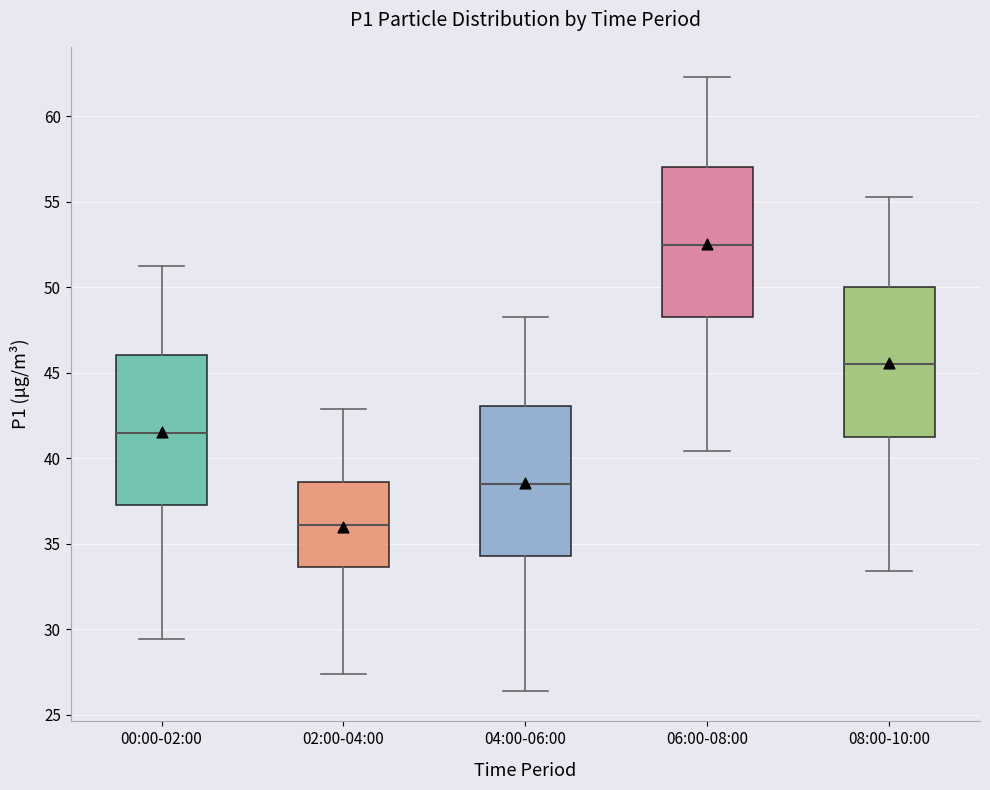

Reading left to right, transcribe this box plot: for each box, give where its median line is, the range the box spans, and where its two whiskers end, as read against the y-axis. The values are not printed on the chart, so give them approximately, as read against the axis.

00:00-02:00: median 41.5, box 37.5 to 46.0, whiskers 29.5 to 51.5
02:00-04:00: median 36.0, box 33.5 to 38.5, whiskers 27.5 to 43.0
04:00-06:00: median 38.5, box 34.5 to 43.0, whiskers 26.5 to 48.5
06:00-08:00: median 52.5, box 48.5 to 57.0, whiskers 40.5 to 62.5
08:00-10:00: median 45.5, box 41.5 to 50.0, whiskers 33.5 to 55.5